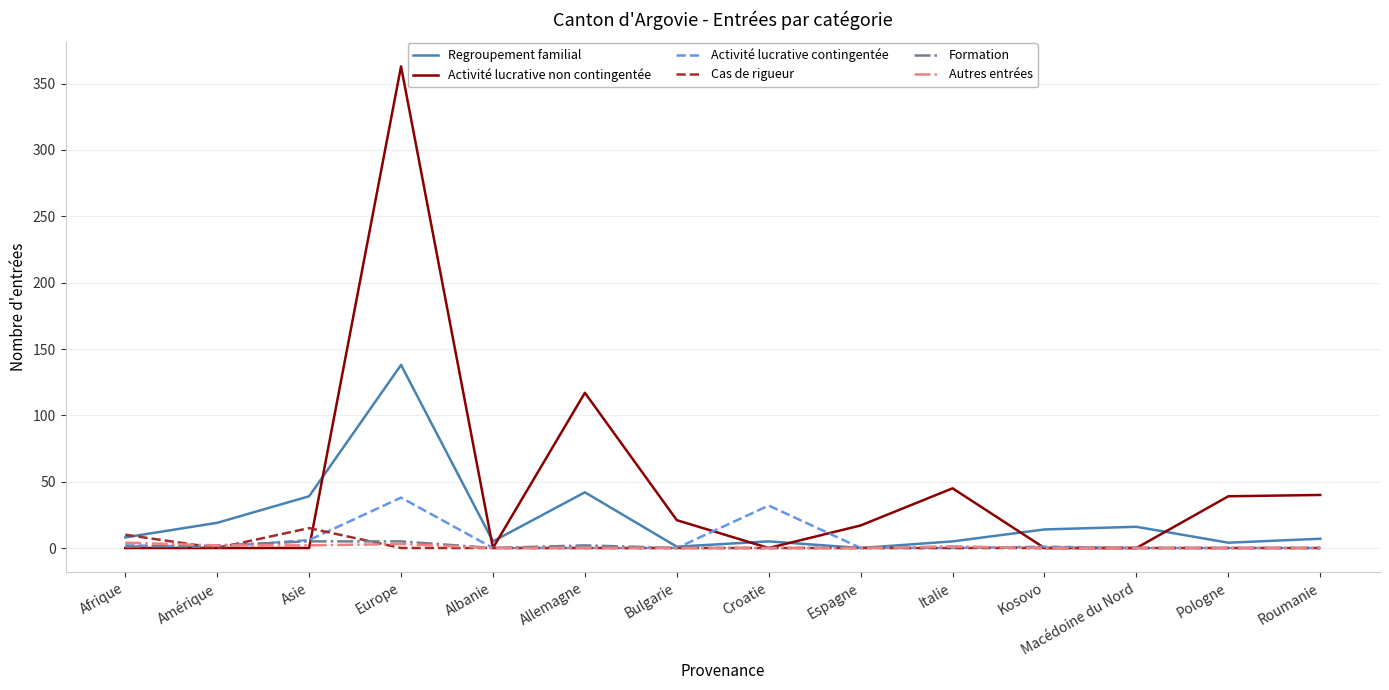

Which category has the highest value in the Regroupement familial series?

Europe